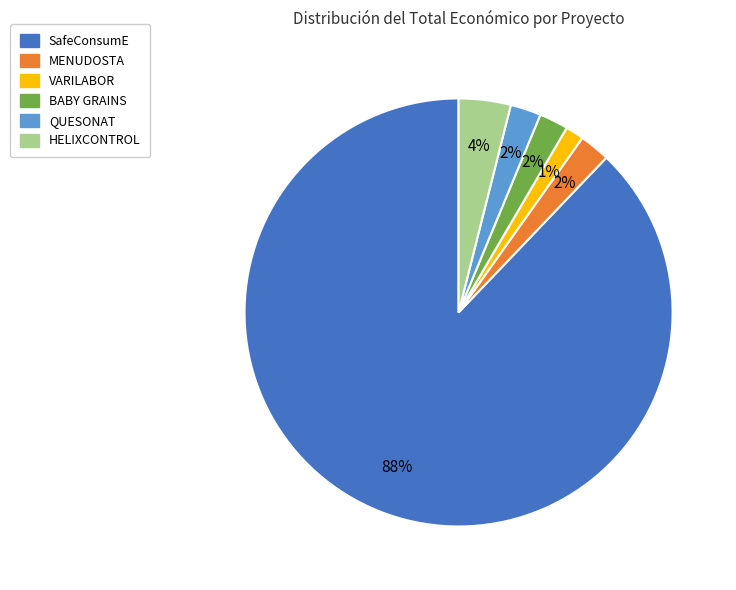

Between HELIXCONTROL and BABY GRAINS, which is larger?

HELIXCONTROL